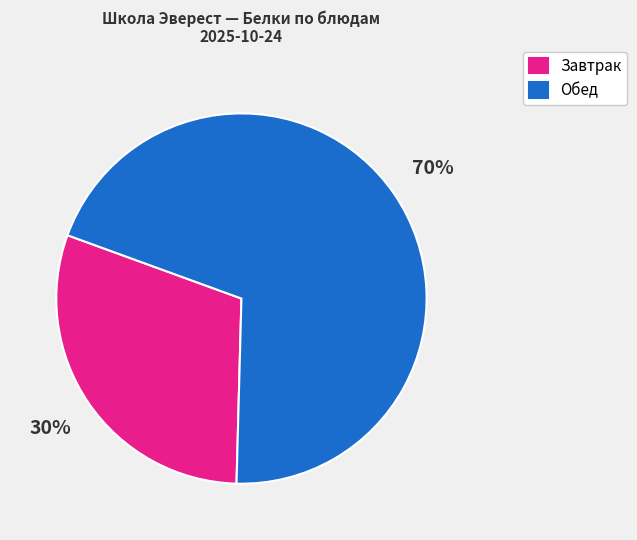

Rank the categories by value from lowest to highest.

Завтрак, Обед